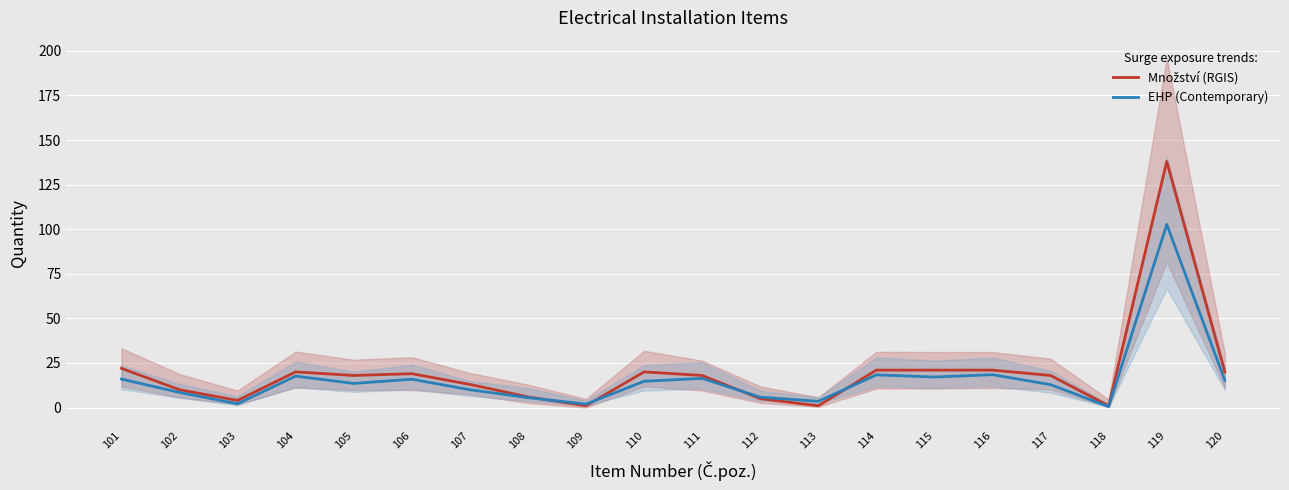

How many interior local peaks does the EHP (Contemporary) series have?

6